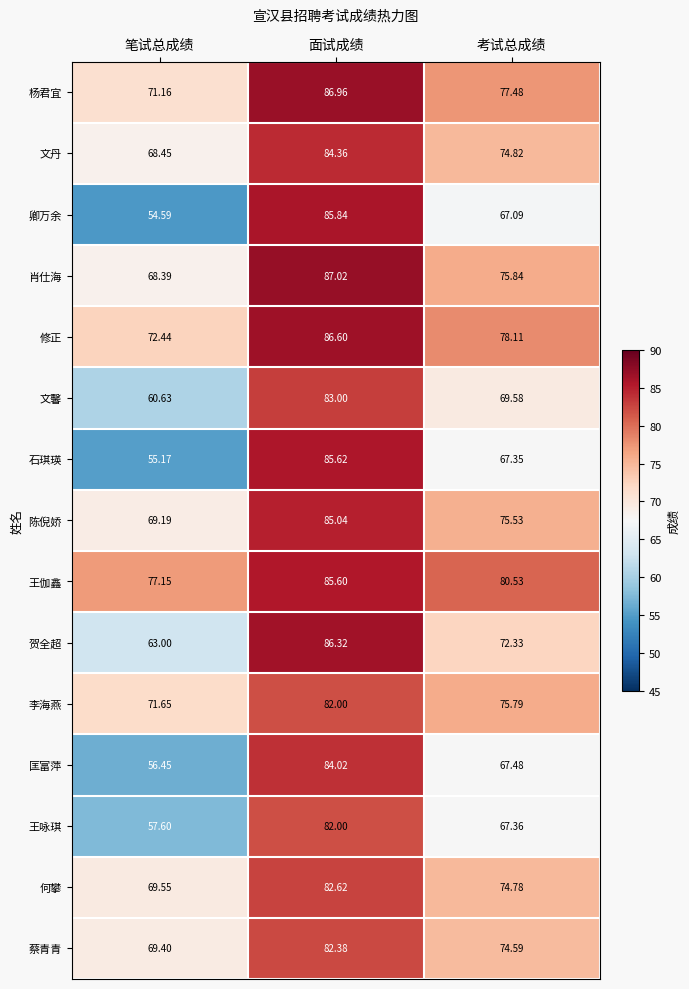

At which category is the sum across all series the highest?

面试成绩